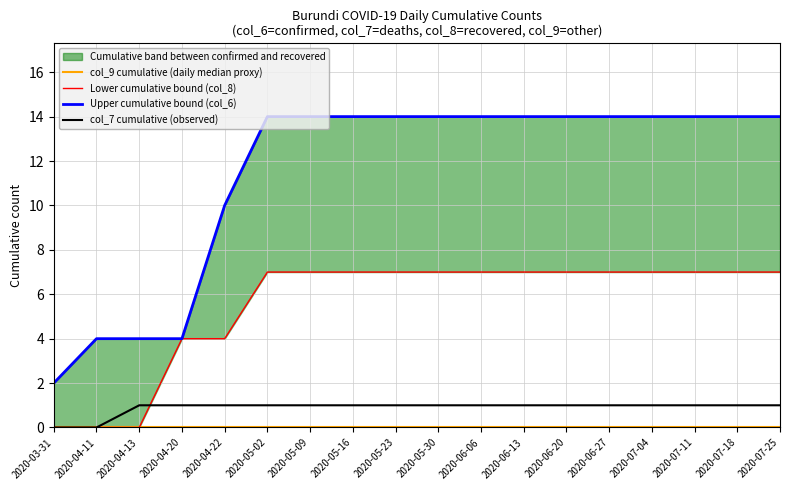

What is the sum of all Upper cumulative bound (col_6) values?

206